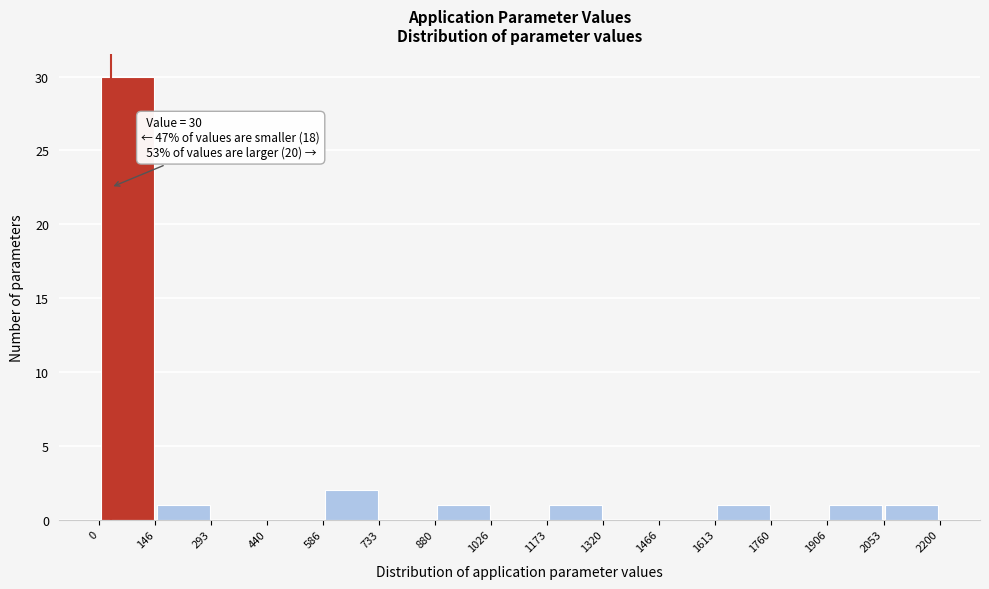

Which range on the x-axis has the tallest bar?

0 to 146